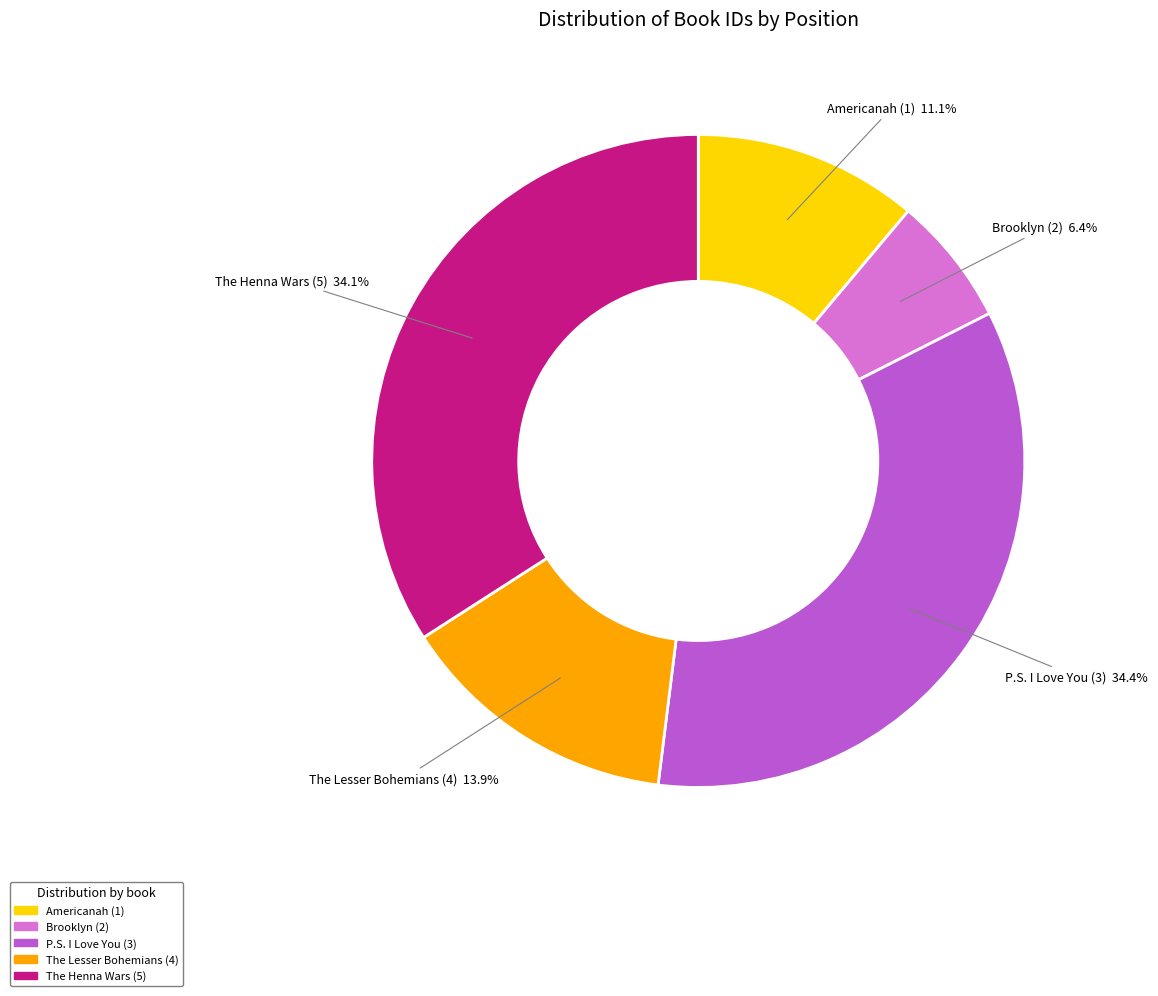

Is the sum of Americanah (1) and The Lesser Bohemians (4) greater than half?

No